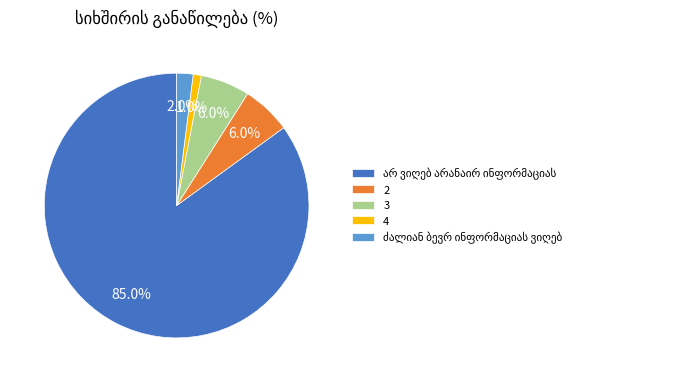

Between 4 and 3, which is larger?

3